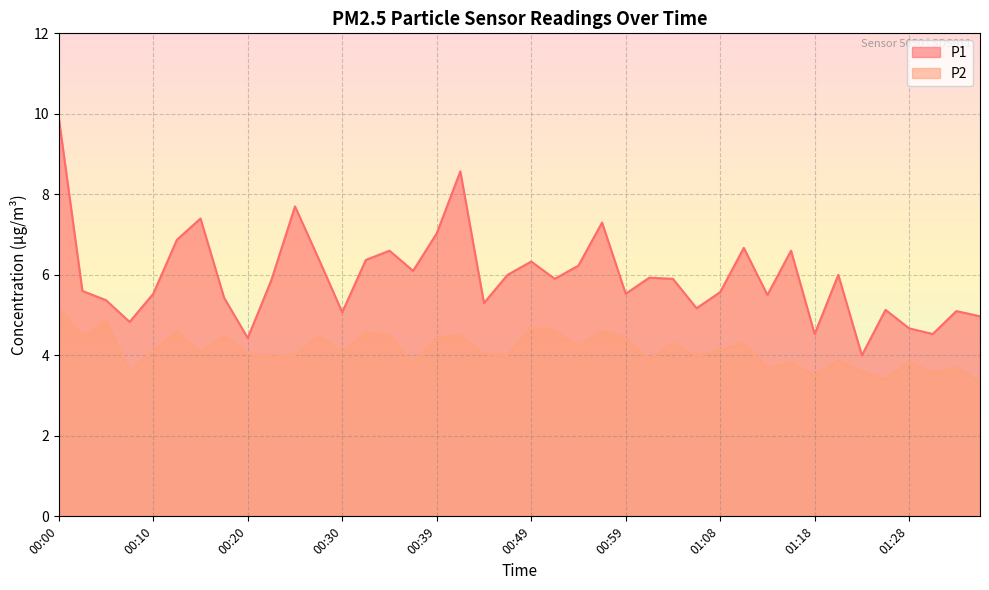

Rank the series by their maximum value, from lowest to highest.

P2, P1